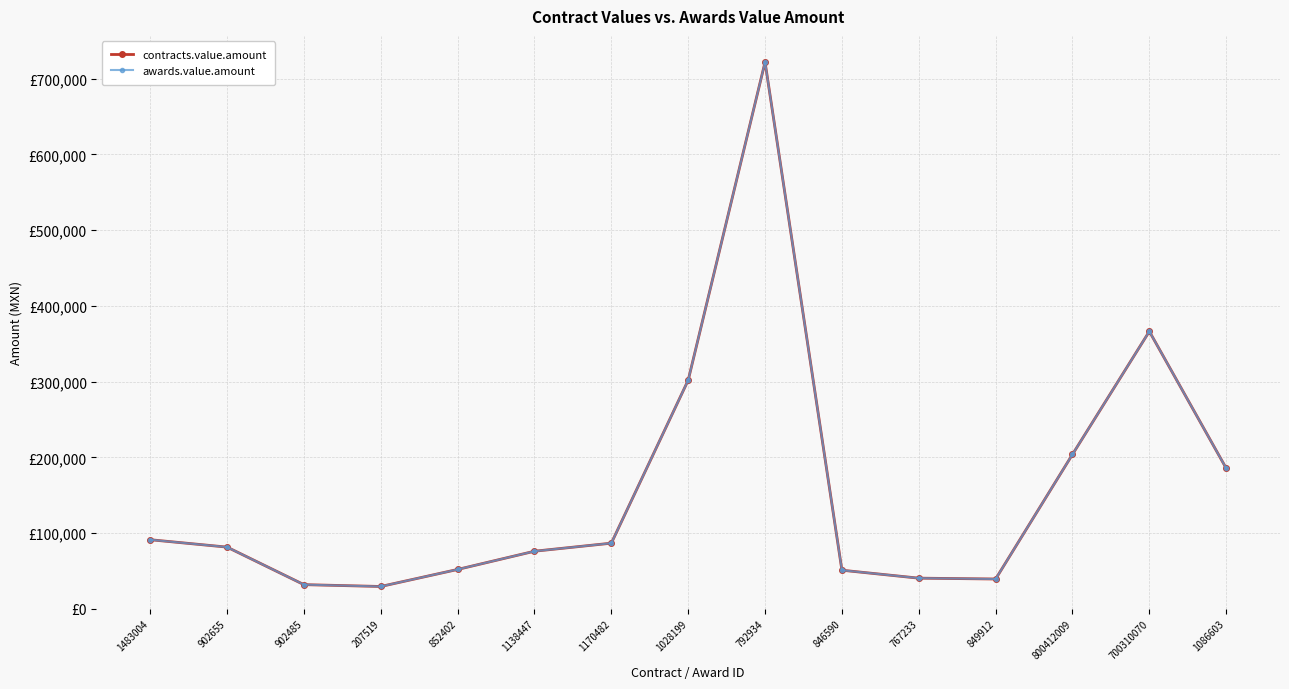

Is the value of awards.value.amount at 700310070 greater than the value of contracts.value.amount at 1028199?

Yes